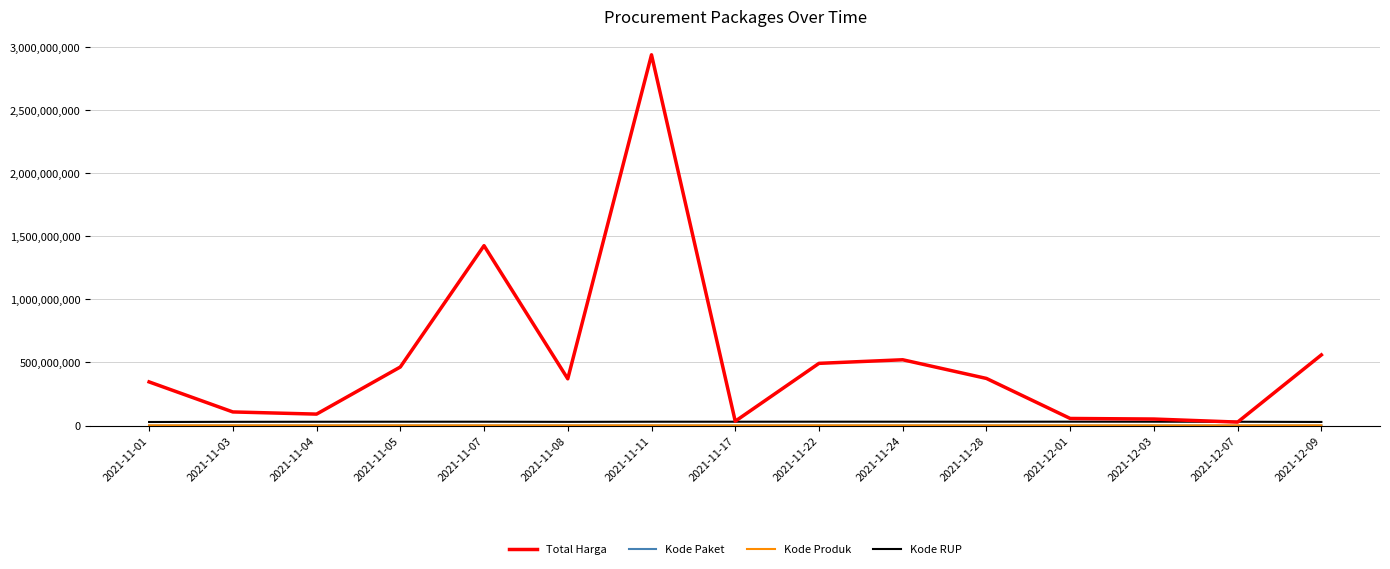

What is the total value across all series at 2021-11-22?

525211144